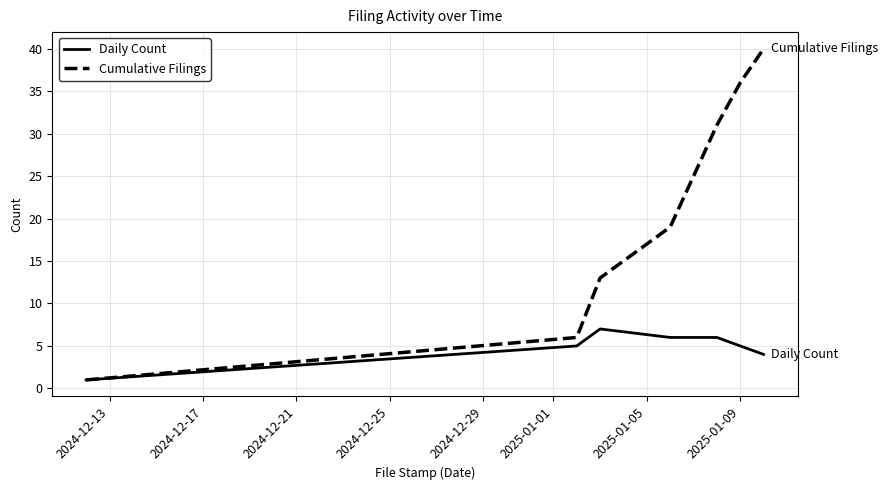

Which series has the largest range (max minus min)?

Cumulative Filings